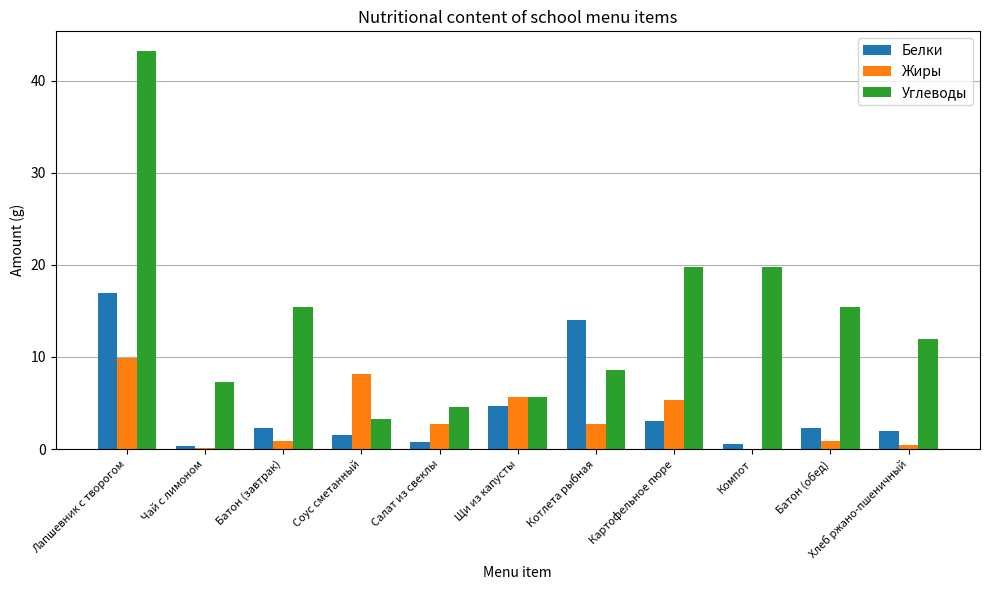

Does the chart contain stacked bars?

No